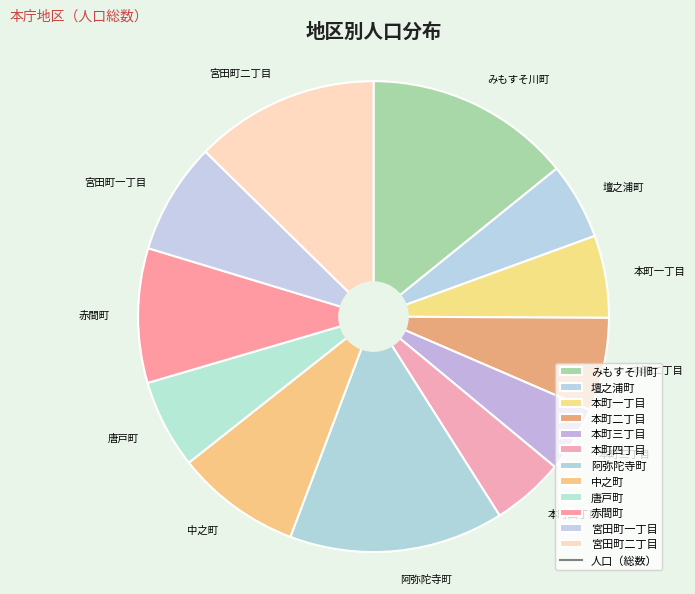

Do 唐戸町 and 本町一丁目 together represent more than half of the pie?

No